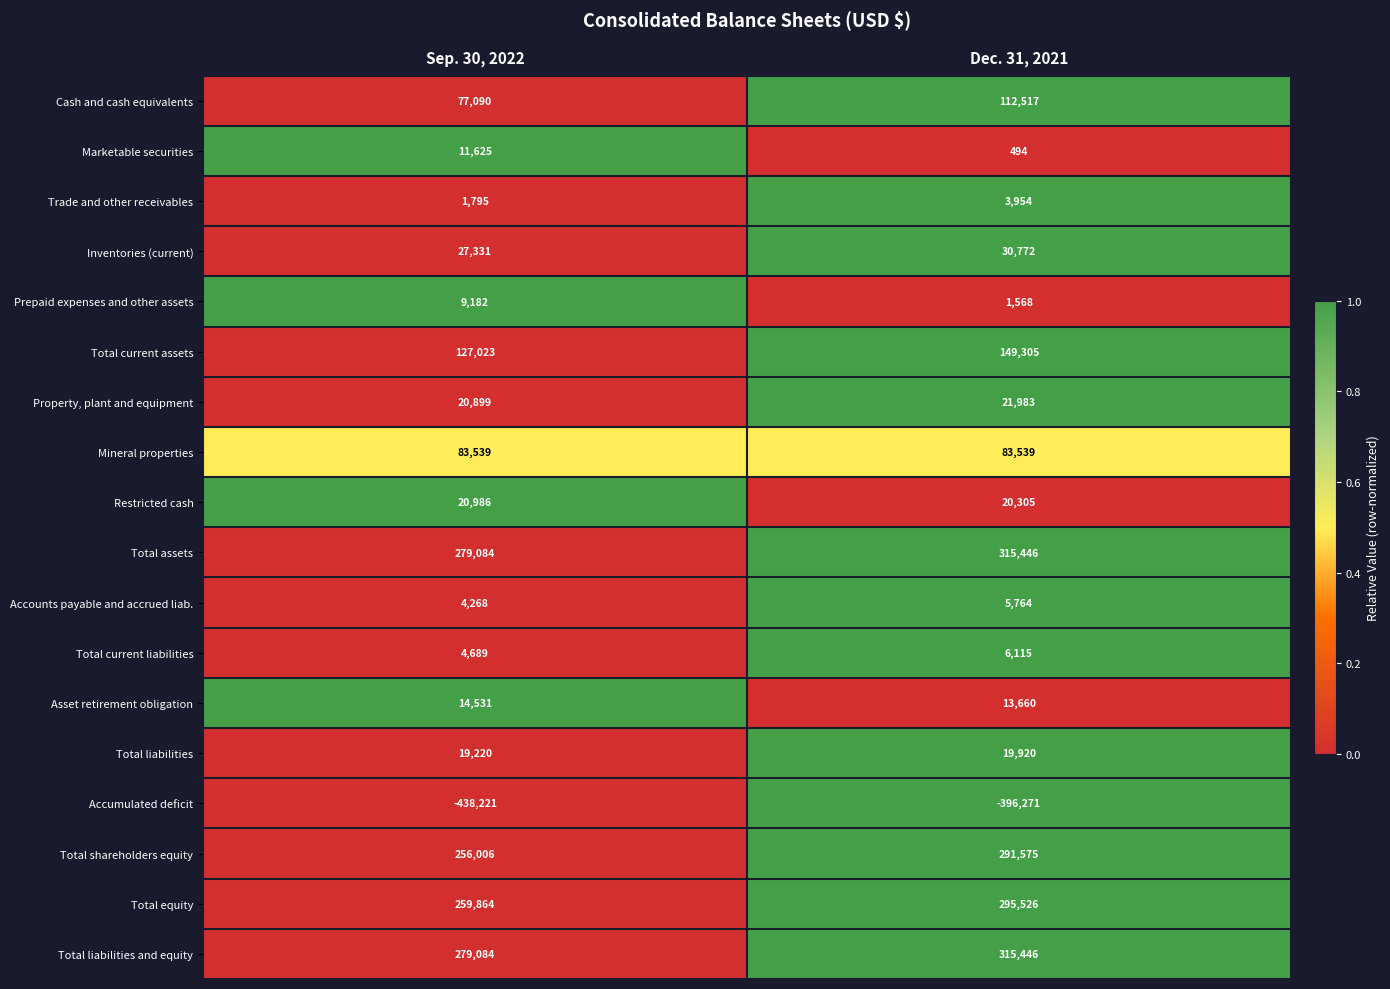

What is the total value across all series at Sep. 30, 2022?

1057995